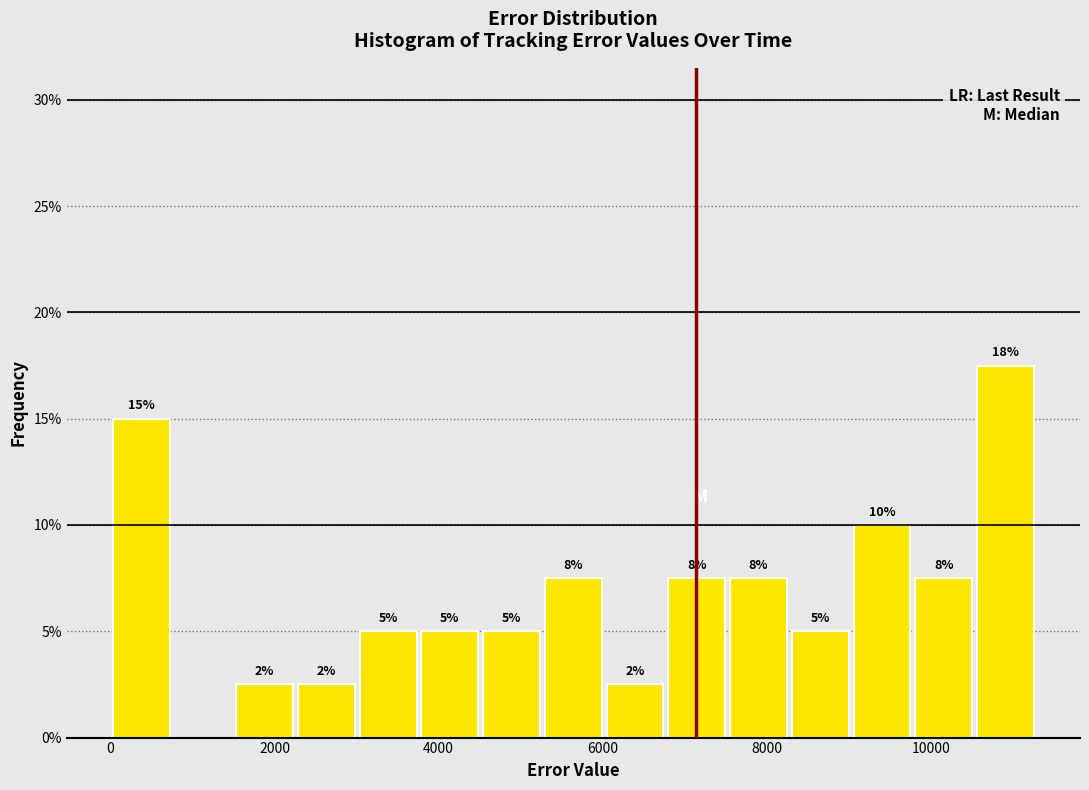

Read against the x-axis, roughly where is the centre of the tallest bar?

11000